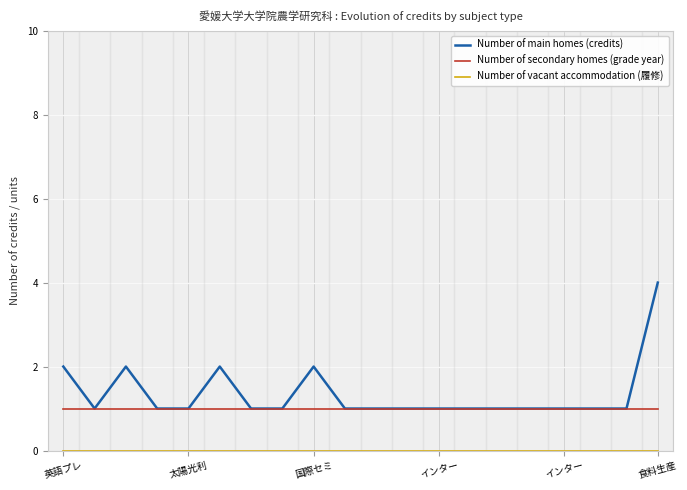

How many lines are shown in the chart?

3